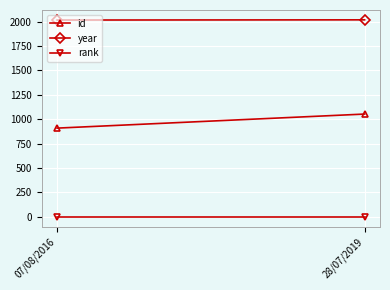

What is the average value of the rank series?

1